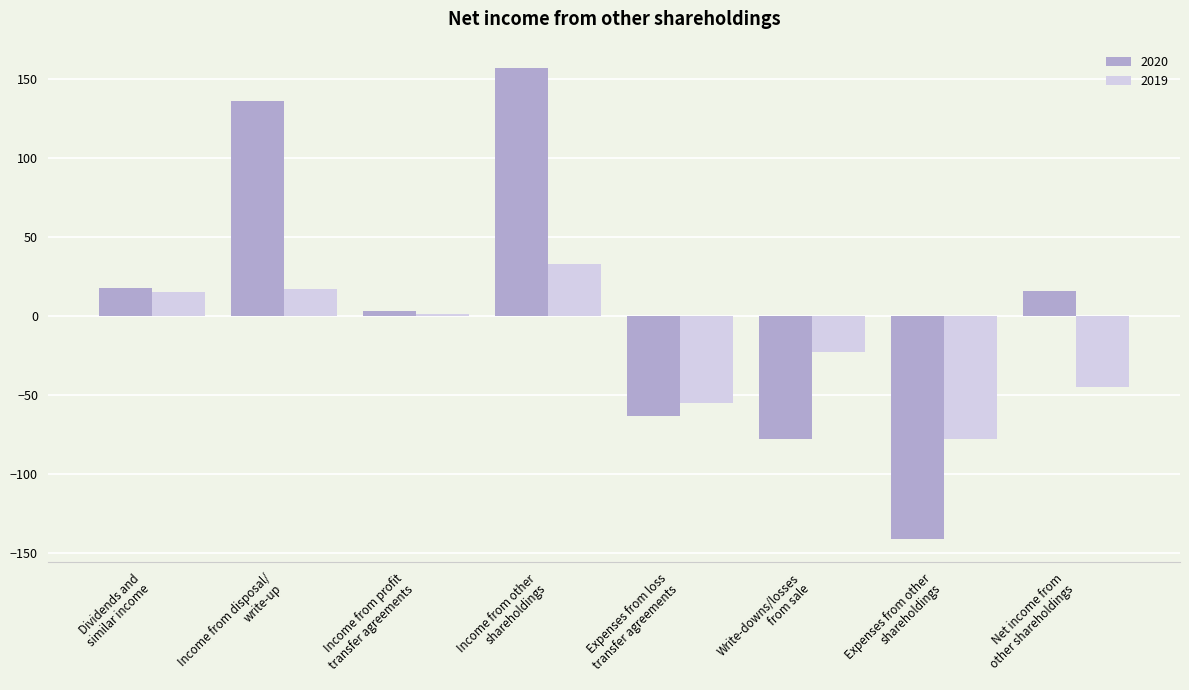

How many categories are shown in the chart?

8